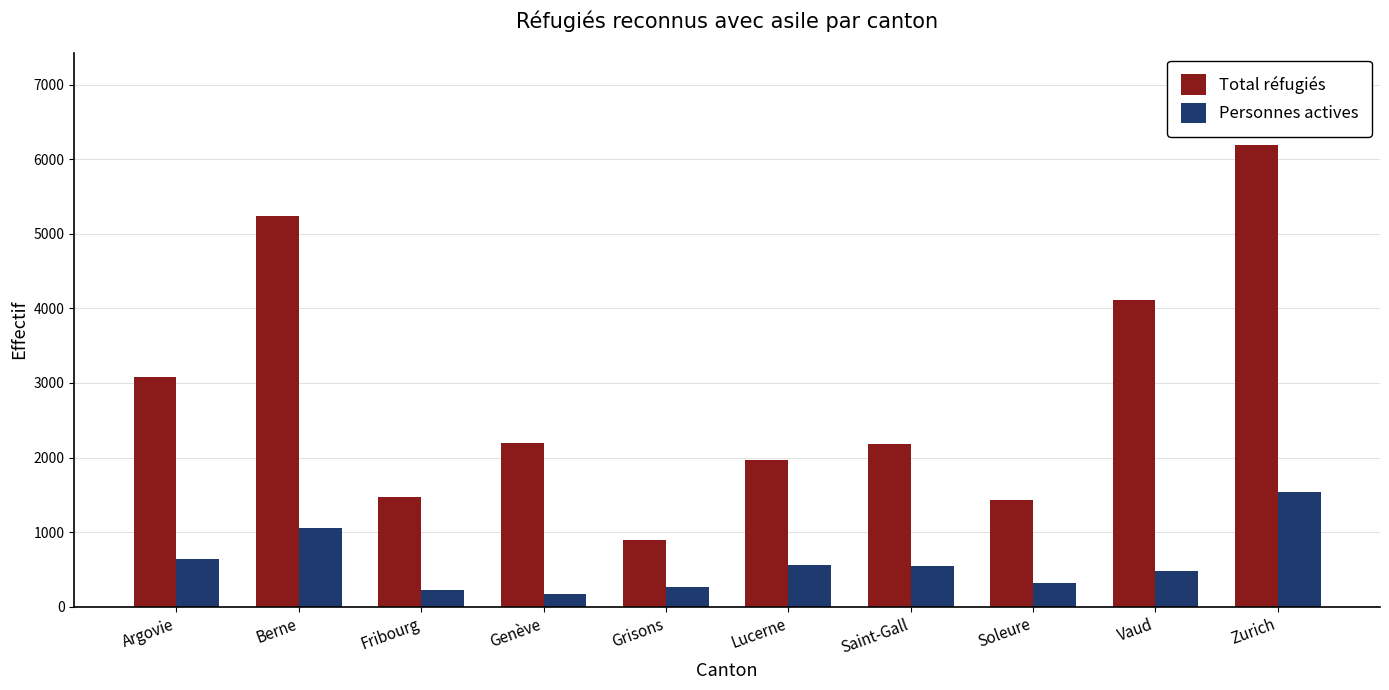

What is the difference between the maximum and second lowest values in the Total réfugiés series?

4760